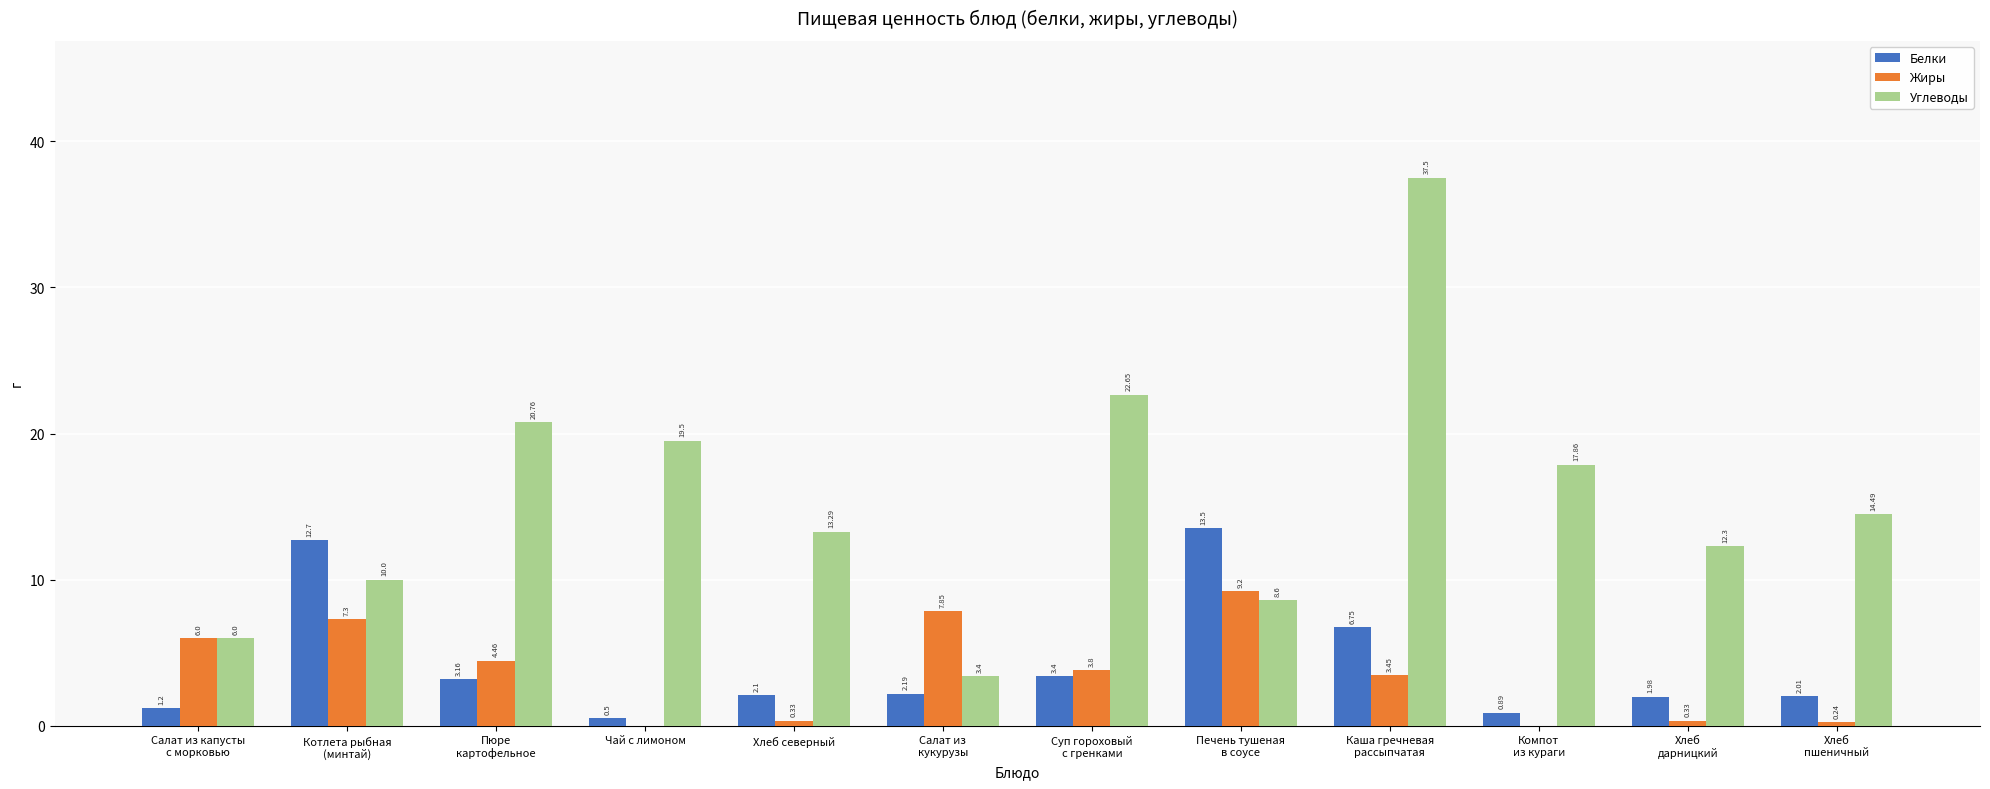

Which series has the largest total across all categories?

Углеводы